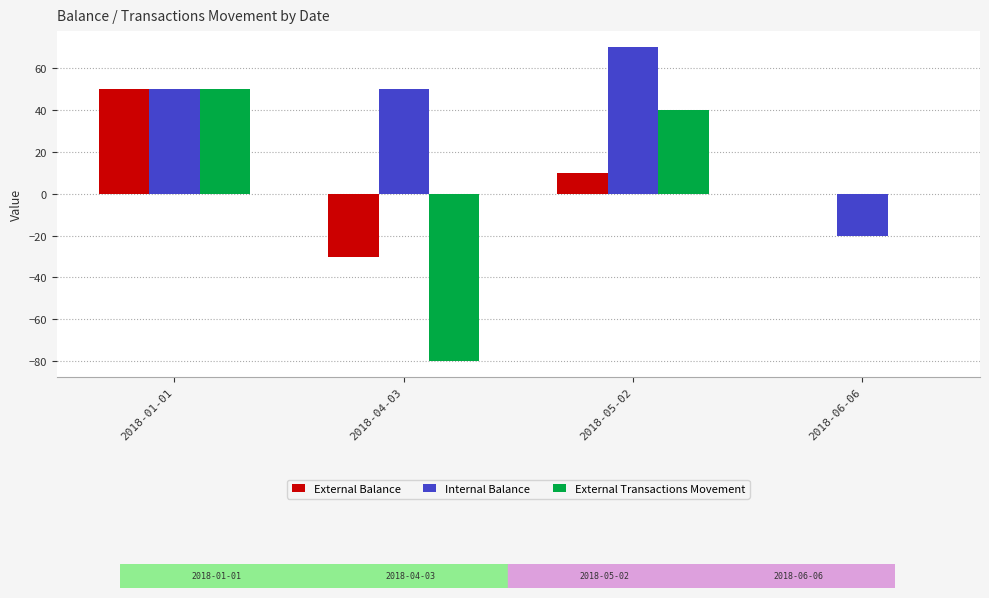

What is the spread (max minus min) of values at 2018-05-02?

60